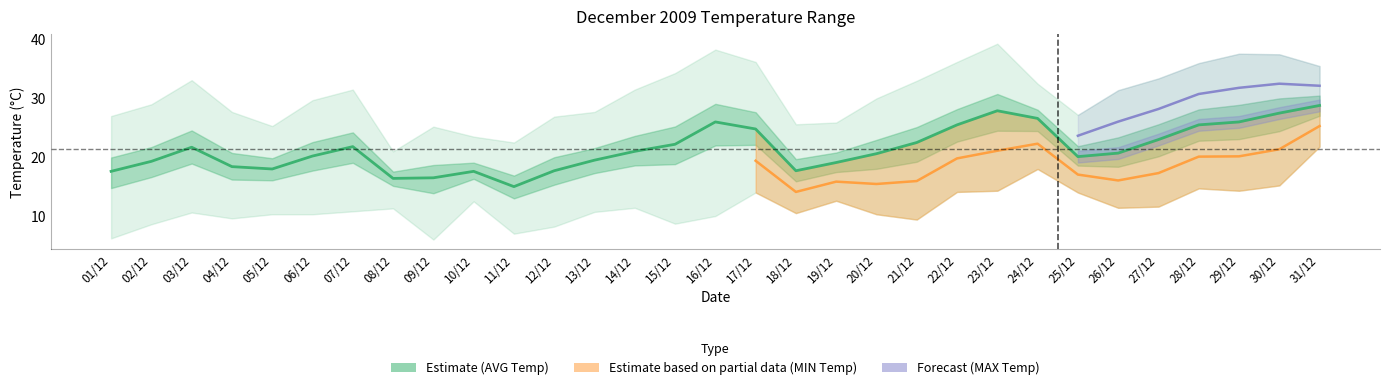

At how many categories does at least one series exceed 34?

9